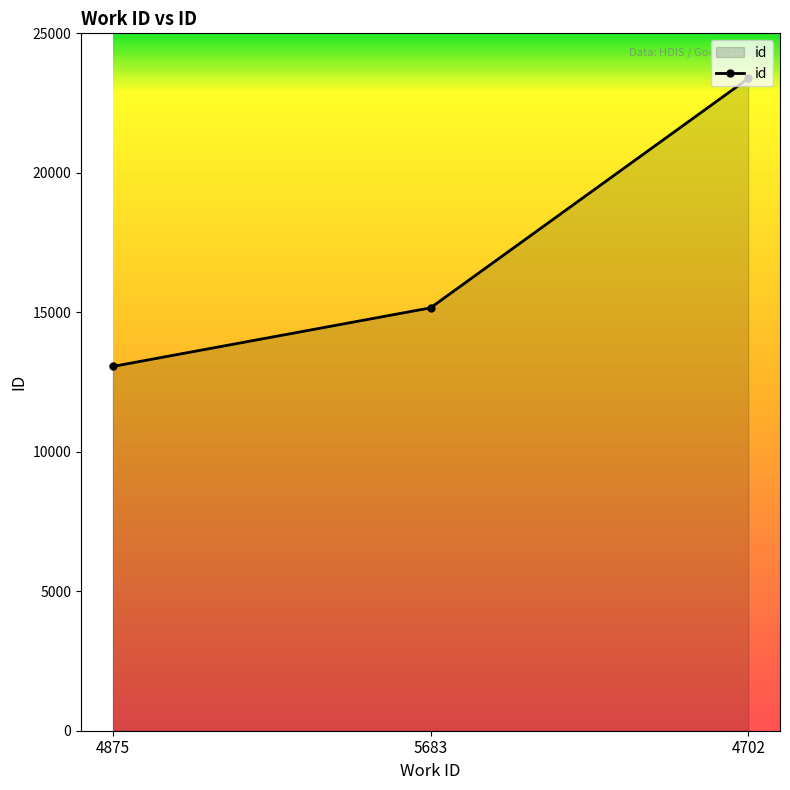

What is the label of the 2nd point from the left?

5683